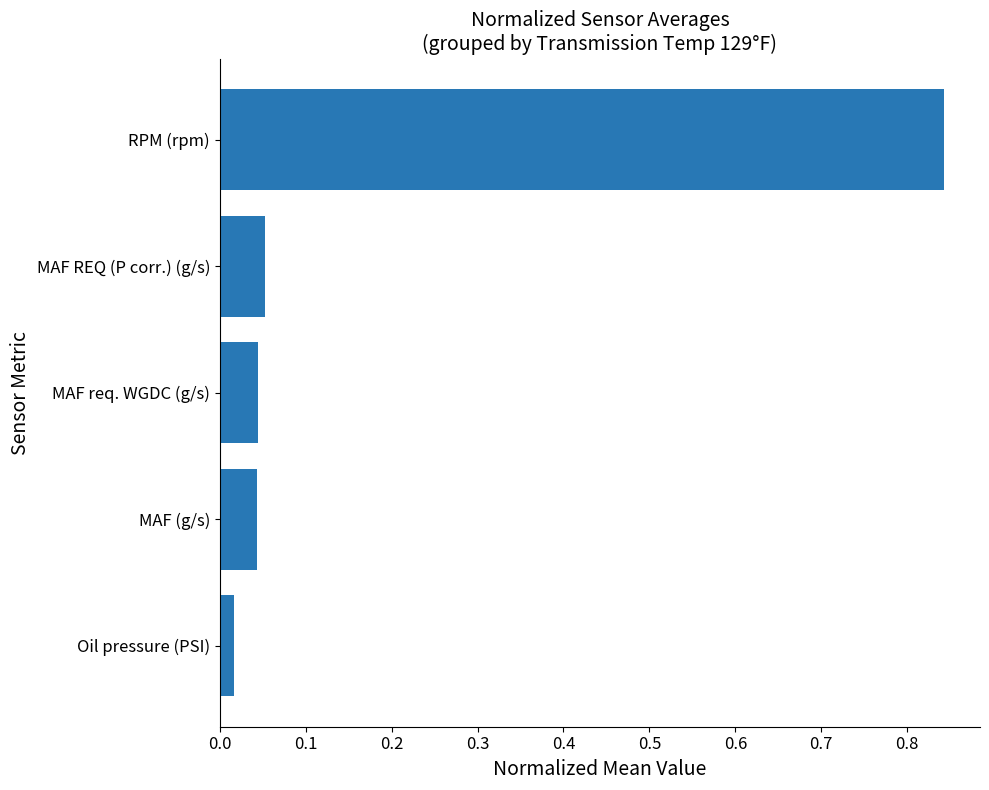

How many bars are there in total?

5